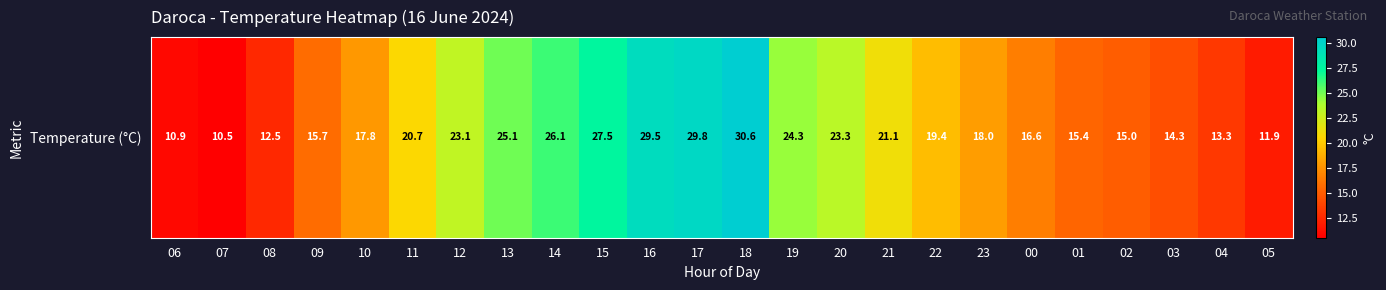

What is the ratio of the value at 23 to the value at 02?

1.2